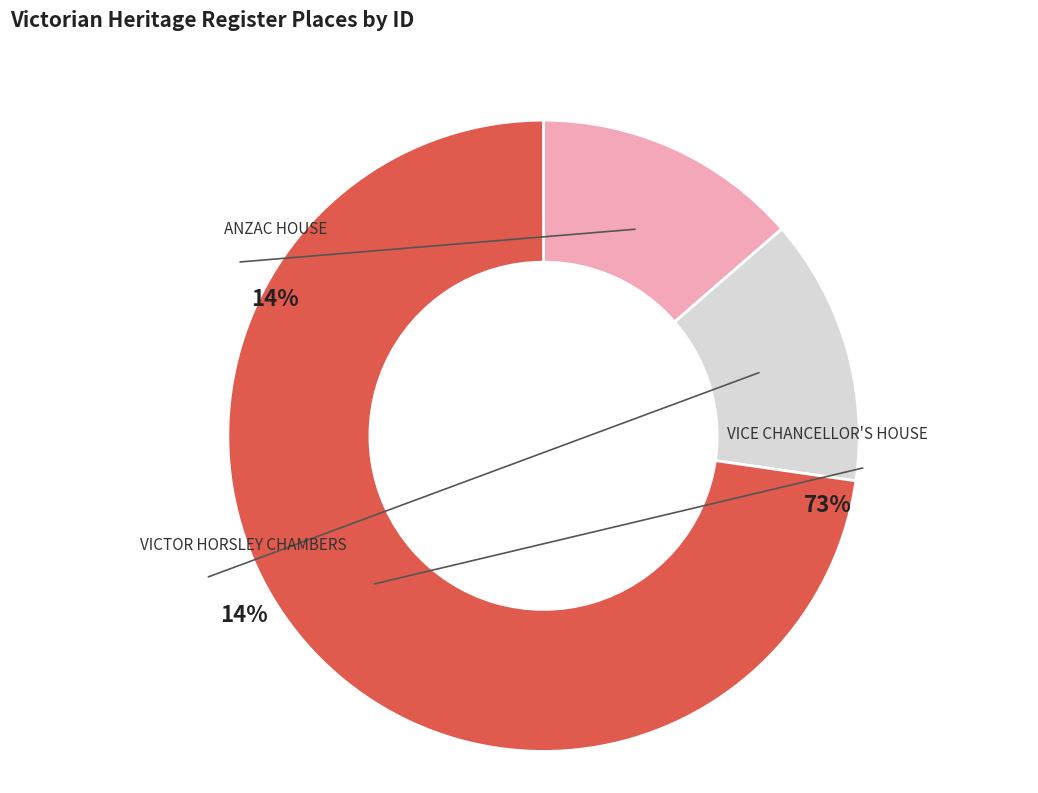

Approximately how many times larger is the value at VICE CHANCELLOR'S HOUSE compared to VICTOR HORSLEY CHAMBERS?

5.3